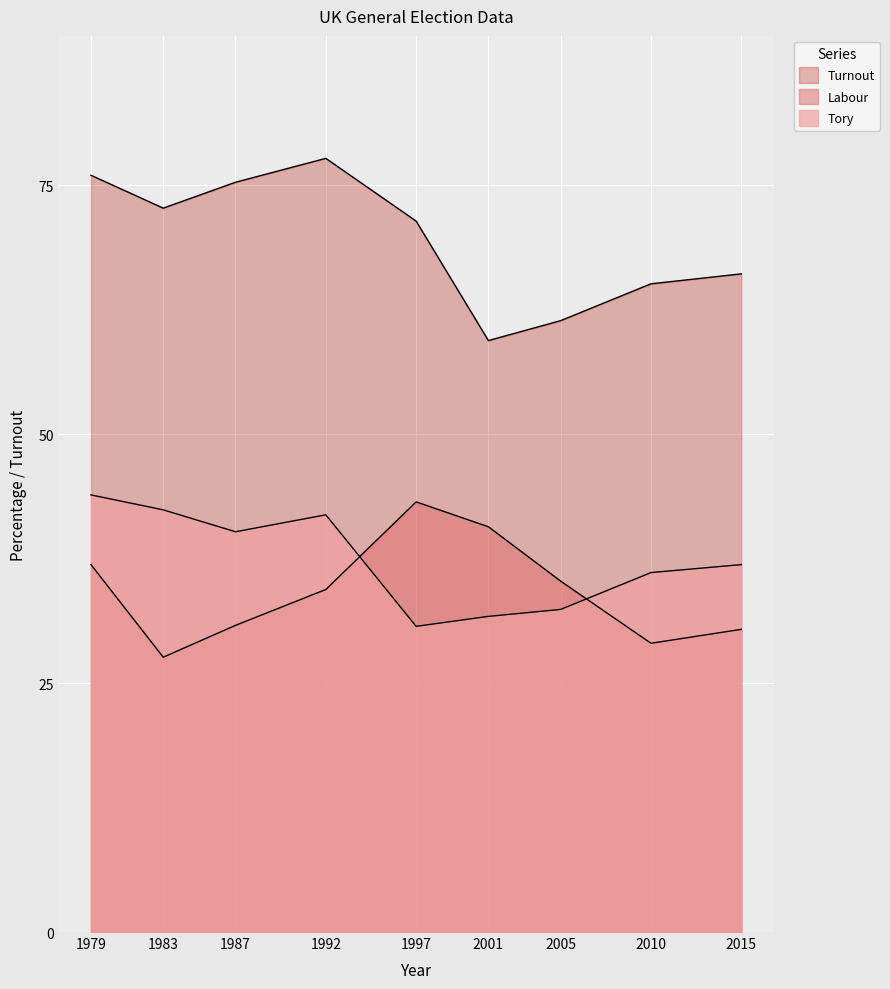

In labour, how many points are higher than both neighbors (excluding endpoints)?

1